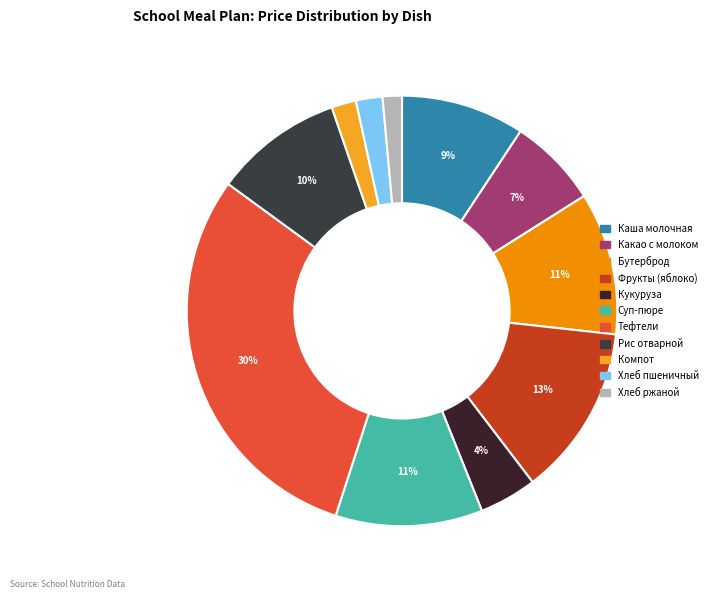

How many segments does this pie chart have?

11